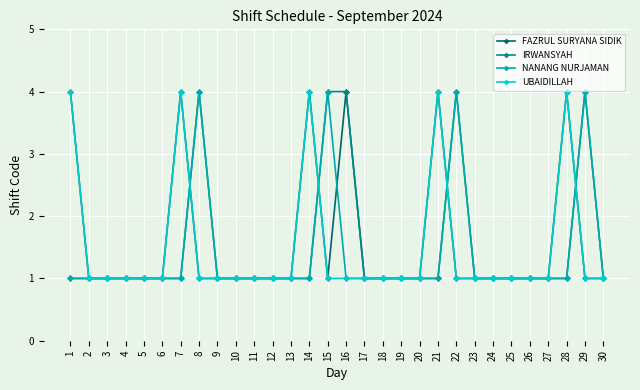

What is the total value across all series at 23?

4